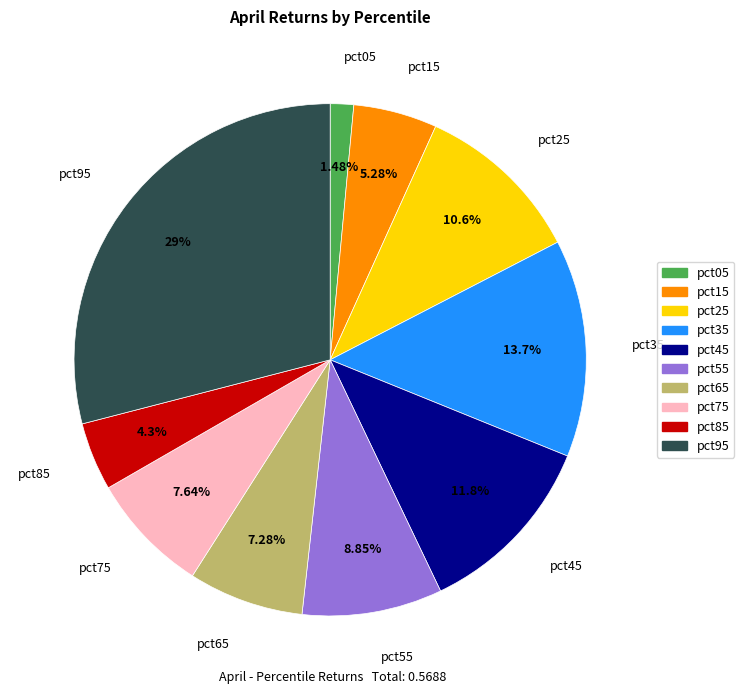

Does pct15 account for over 50% of the chart?

No